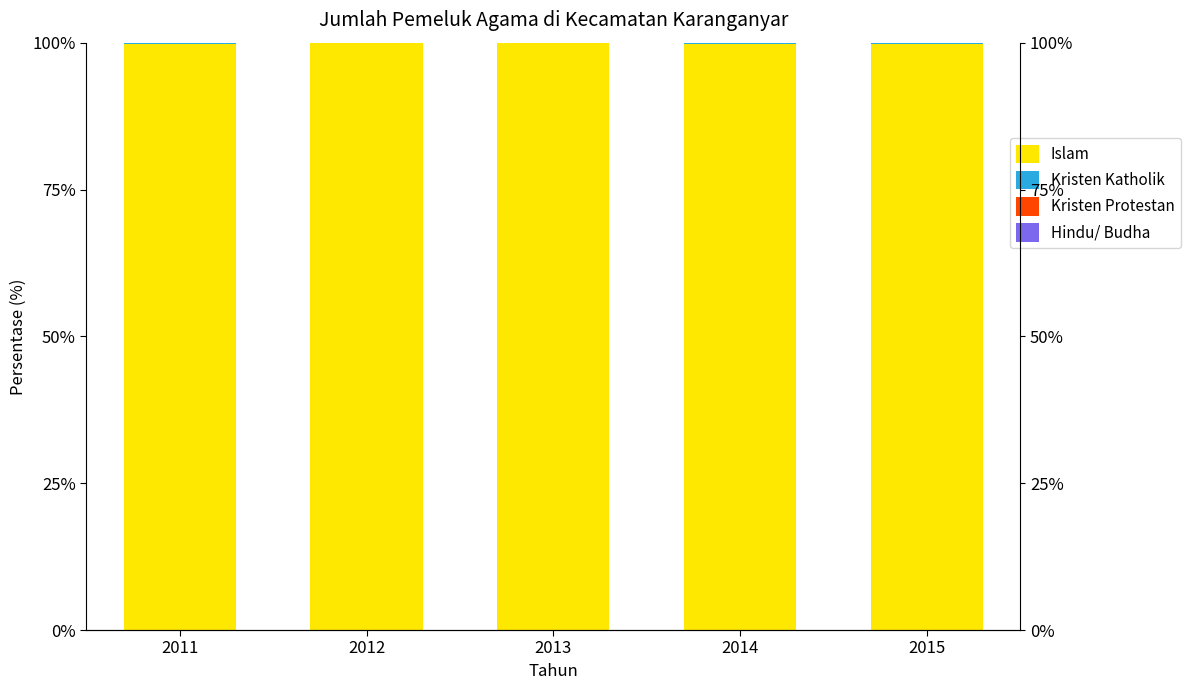

What are all the series names shown in the legend?

Islam, Kristen Katholik, Kristen Protestan, Hindu/ Budha